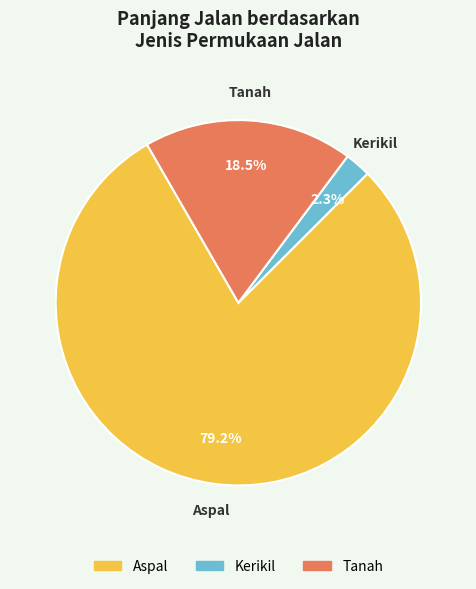

Rank the categories by value from highest to lowest.

Aspal, Tanah, Kerikil